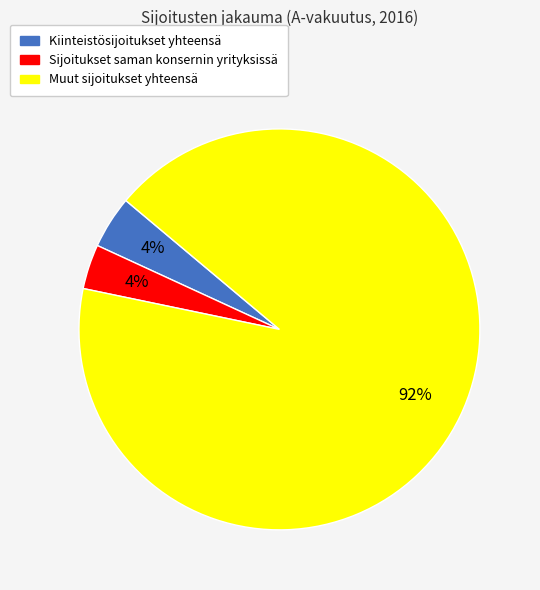

Which category has the biggest portion of the pie?

Muut sijoitukset yhteensä